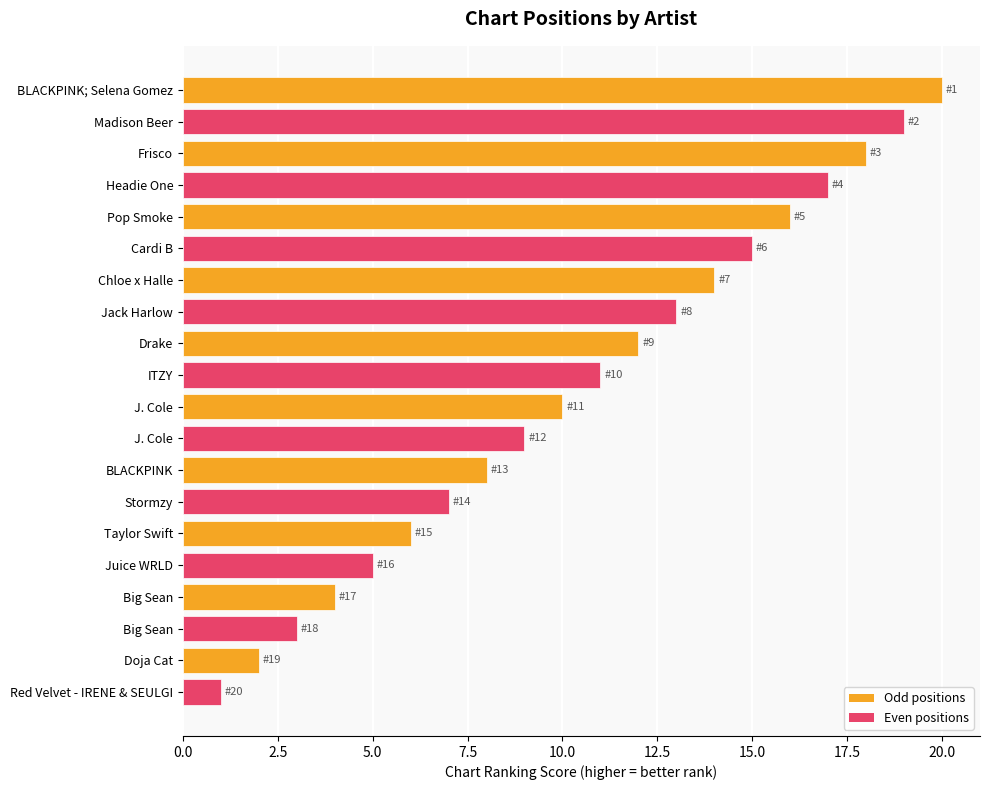

How many bars are there in total?

20